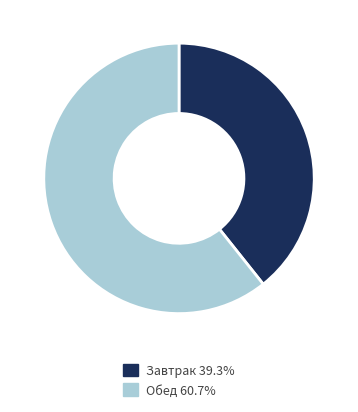

Does any single category account for the majority?

Yes